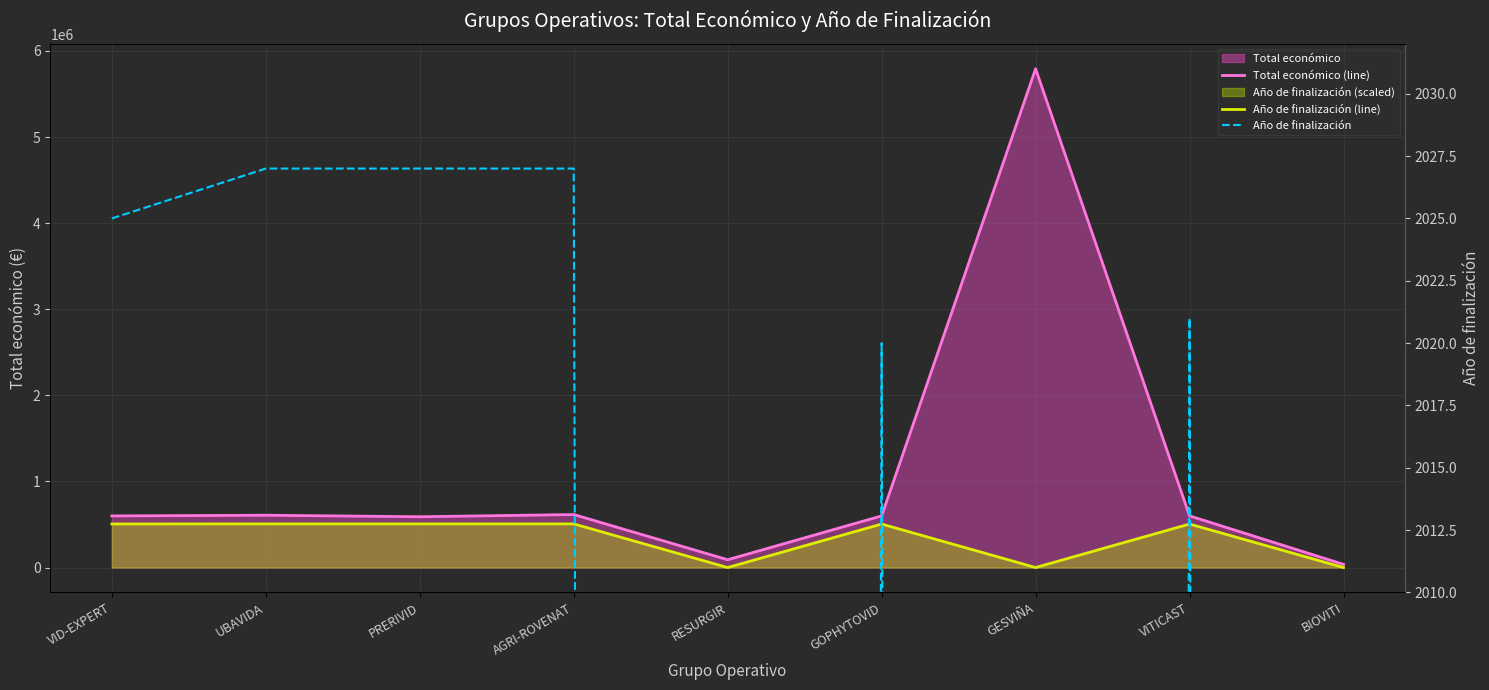

Is the value of Año de finalización (line) at VID-EXPERT greater than the value of Total económico (line) at BIOVITI?

Yes